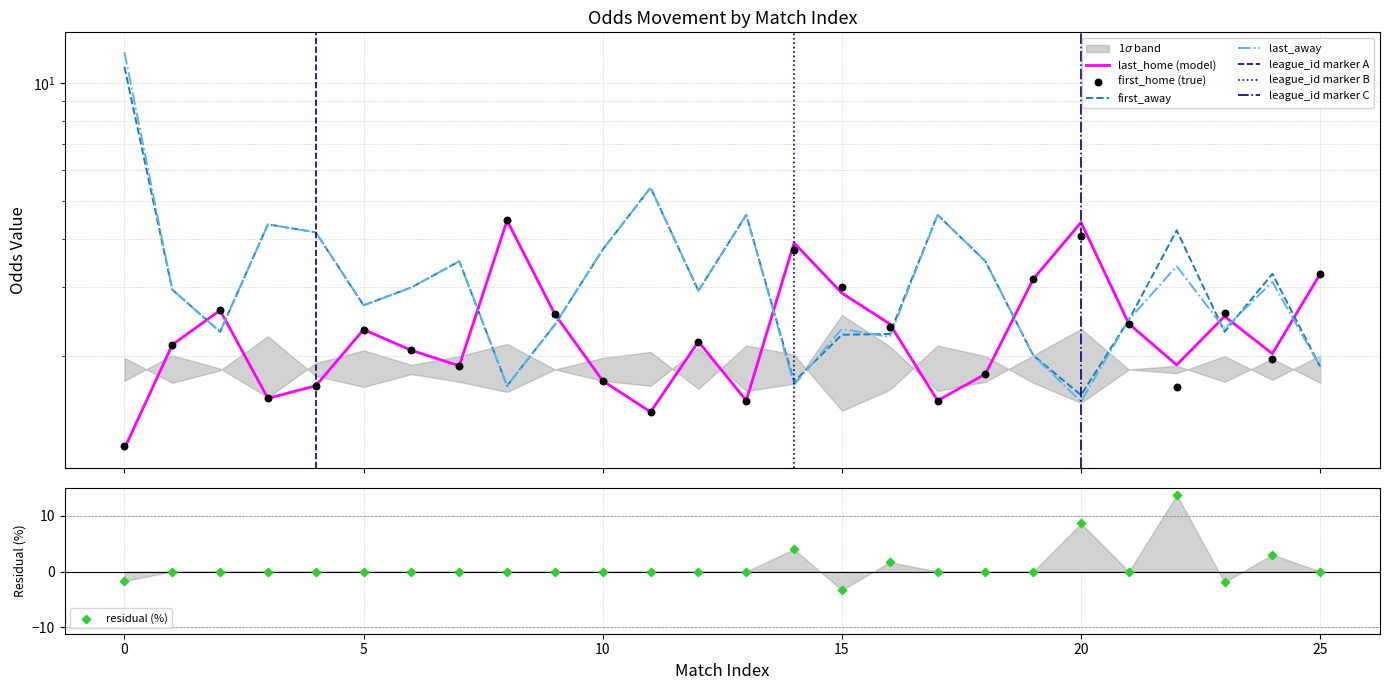

Which series contains the highest Y value?

last_away